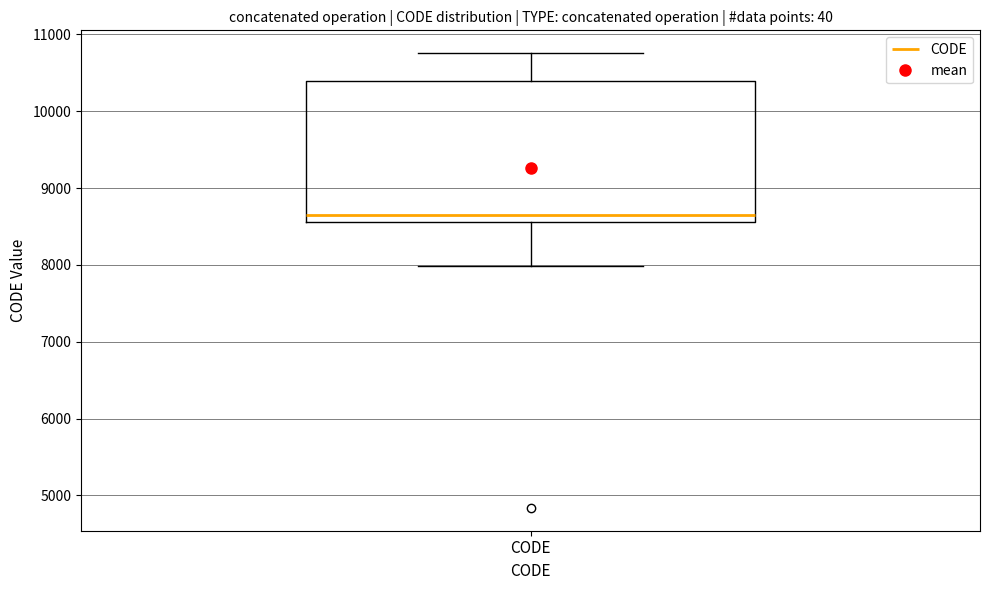

Where is the upper edge of the box for CODE on the y-axis? The values are not printed on the chart, so give them approximately, as read against the axis.

10400